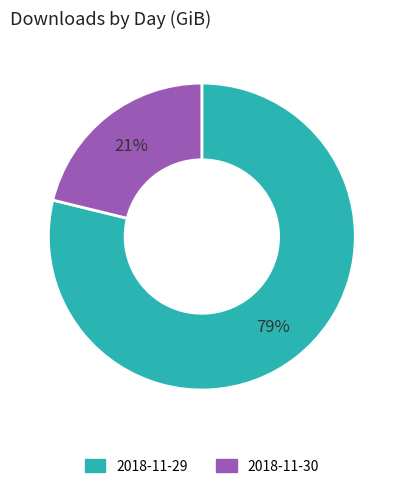

Approximately how many times larger is the value at 2018-11-30 compared to 2018-11-29?

0.3